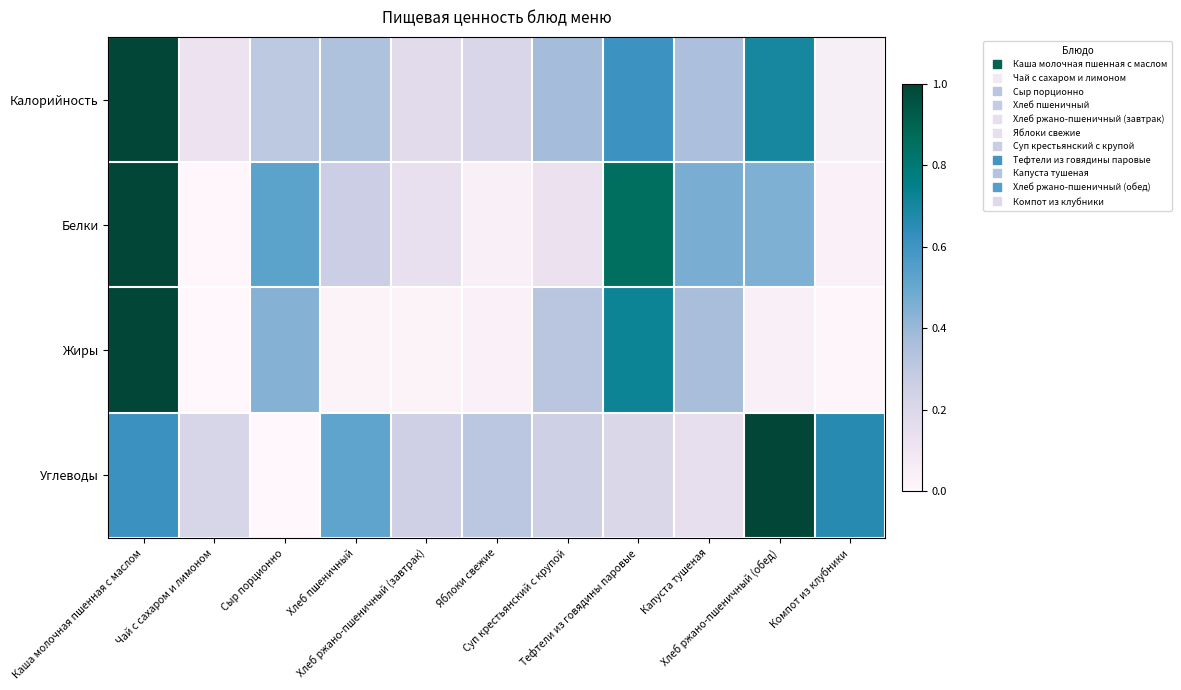

Reading left to right, extract all data points from this chart.

Калорийность: Каша молочная пшенная с маслом=1.0	Чай с сахаром и лимоном=0.1	Сыр порционно=0.3	Хлеб пшеничный=0.3	Хлеб ржано-пшеничный (завтрак)=0.2	Яблоки свежие=0.2	Суп крестьянский с крупой=0.4	Тефтели из говядины паровые=0.6	Капуста тушеная=0.4	Хлеб ржано-пшеничный (обед)=0.7	Компот из клубники=0.0
Белки: Каша молочная пшенная с маслом=1.0	Чай с сахаром и лимоном=0.0	Сыр порционно=0.5	Хлеб пшеничный=0.3	Хлеб ржано-пшеничный (завтрак)=0.1	Яблоки свежие=0.0	Суп крестьянский с крупой=0.1	Тефтели из говядины паровые=0.9	Капуста тушеная=0.5	Хлеб ржано-пшеничный (обед)=0.5	Компот из клубники=0.0
Жиры: Каша молочная пшенная с маслом=1.0	Чай с сахаром и лимоном=0.0	Сыр порционно=0.4	Хлеб пшеничный=0.0	Хлеб ржано-пшеничный (завтрак)=0.0	Яблоки свежие=0.0	Суп крестьянский с крупой=0.3	Тефтели из говядины паровые=0.7	Капуста тушеная=0.4	Хлеб ржано-пшеничный (обед)=0.0	Компот из клубники=0.0
Углеводы: Каша молочная пшенная с маслом=0.6	Чай с сахаром и лимоном=0.2	Сыр порционно=0.0	Хлеб пшеничный=0.5	Хлеб ржано-пшеничный (завтрак)=0.3	Яблоки свежие=0.3	Суп крестьянский с крупой=0.3	Тефтели из говядины паровые=0.2	Капуста тушеная=0.1	Хлеб ржано-пшеничный (обед)=1.0	Компот из клубники=0.7